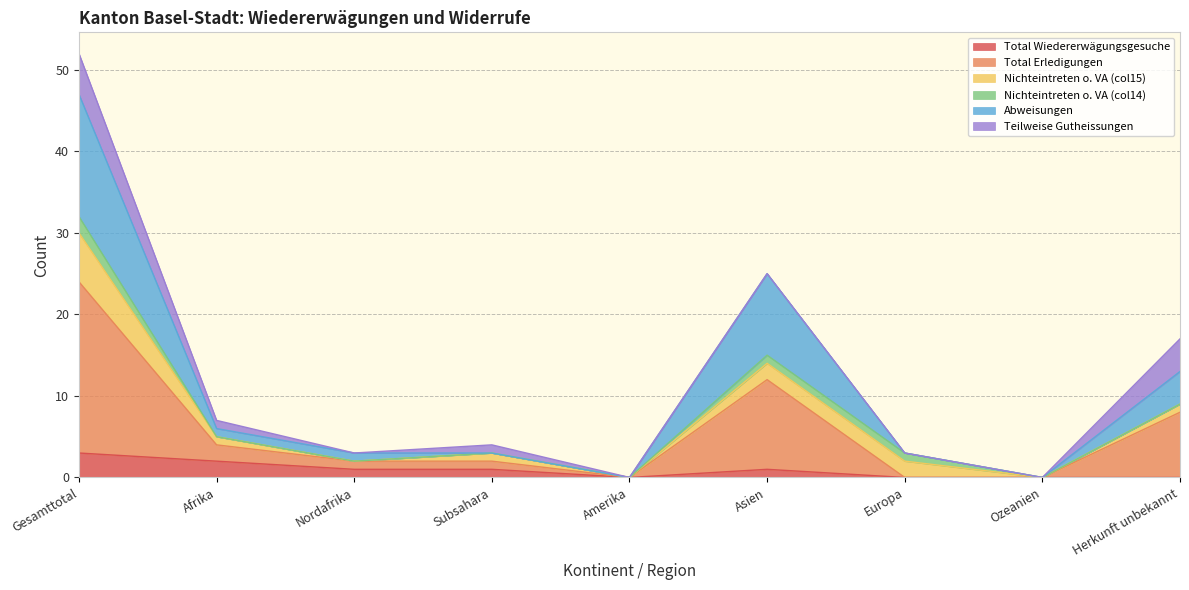

At which label does Abweisungen first exceed 3?

Gesamttotal